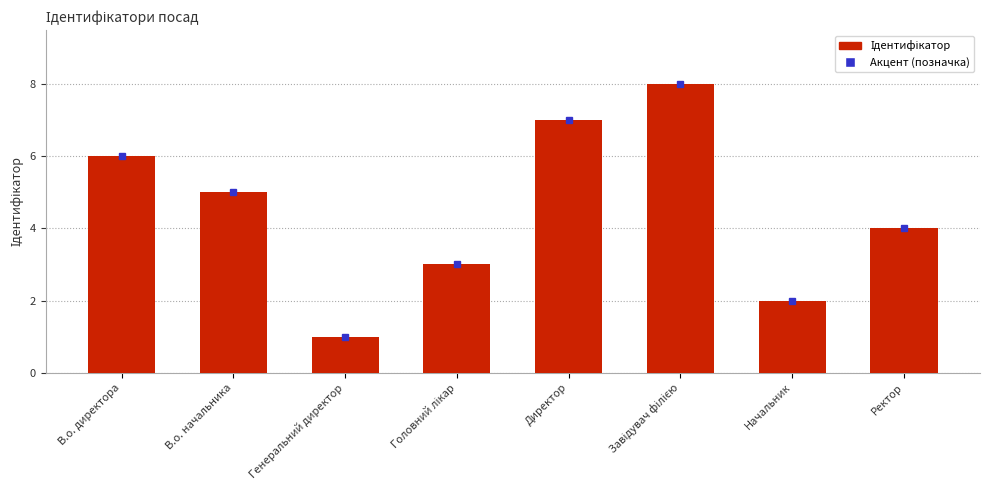

What is the sum of all values?

36